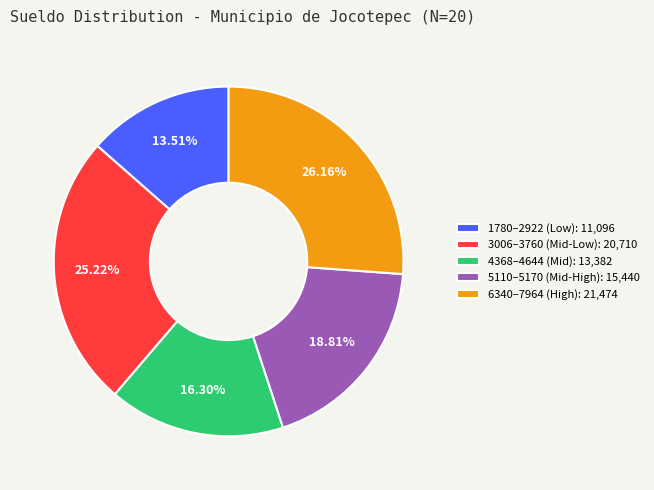

How many slices are in this pie chart?

5